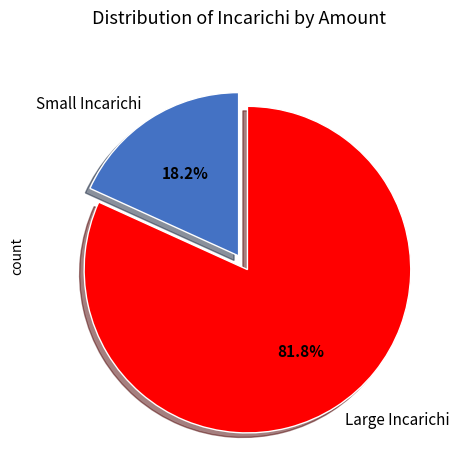

How many segments does this pie chart have?

2